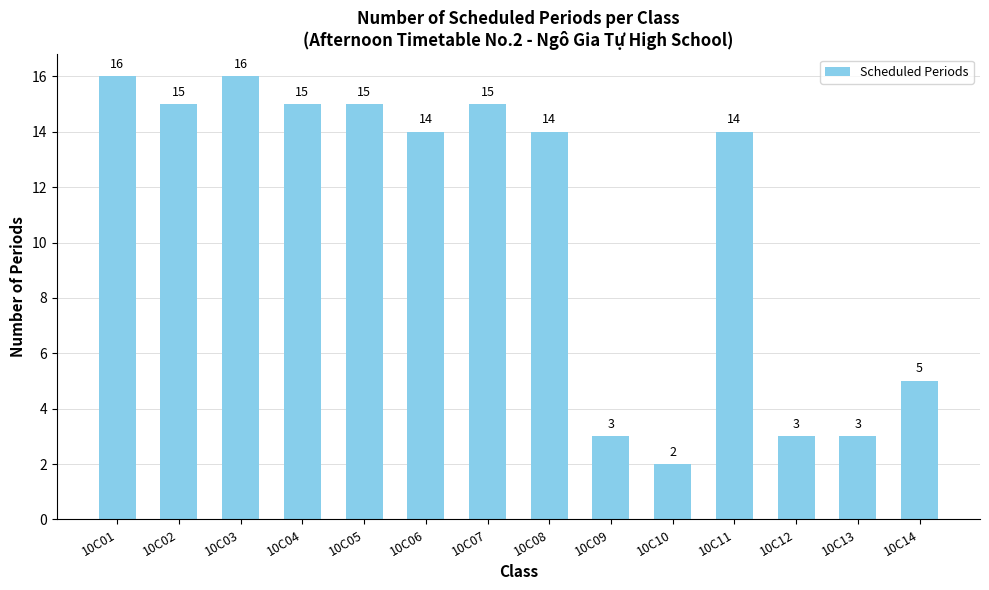

Reading left to right, transcribe all the data shown in this chart.

16	15	16	15	15	14	15	14	3	2	14	3	3	5